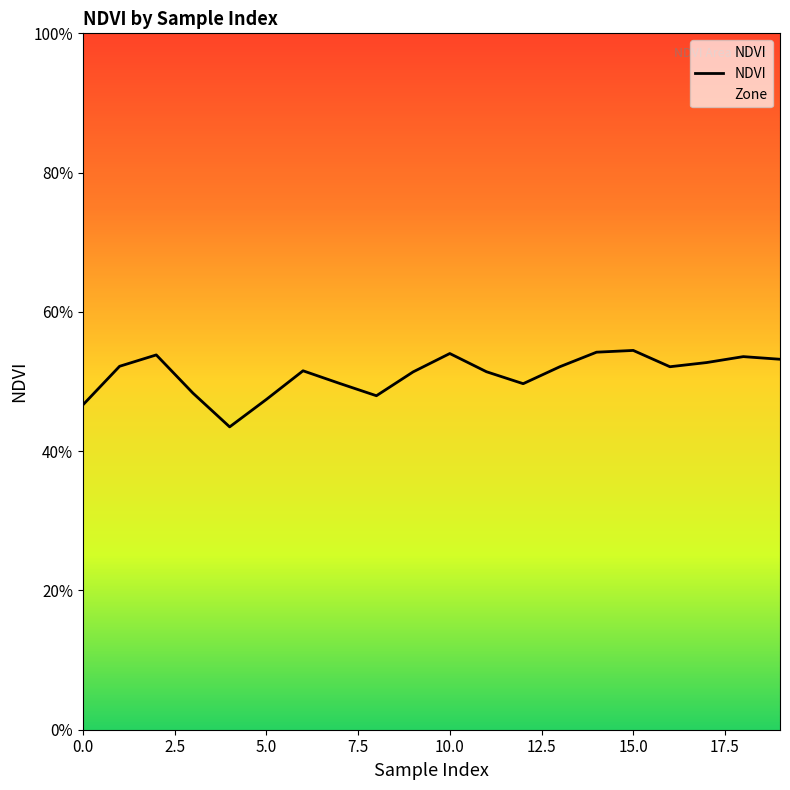

Count the number of categories in the chart.

20